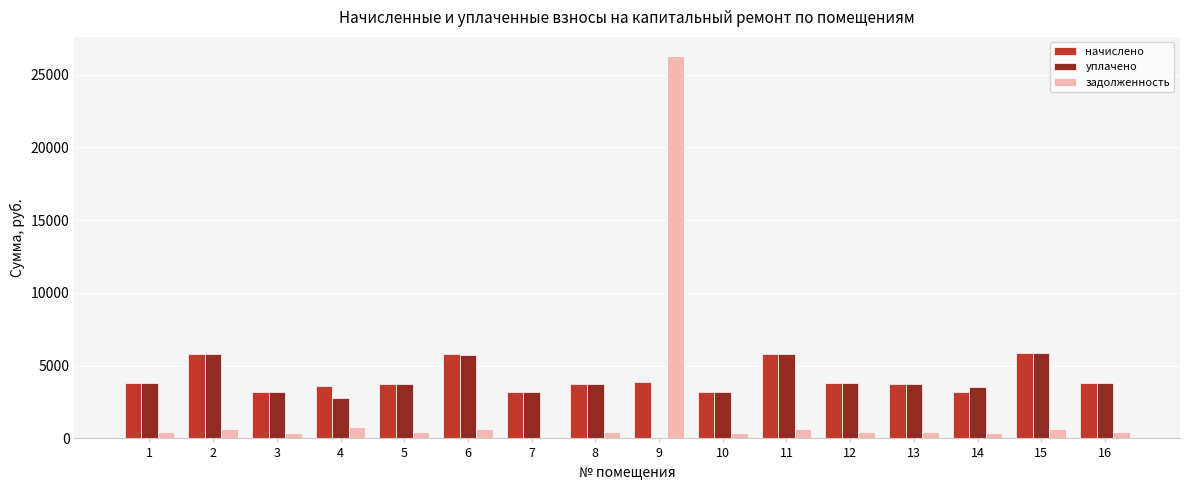

The value of уплачено at 6 is 5760.7. True or false?

True